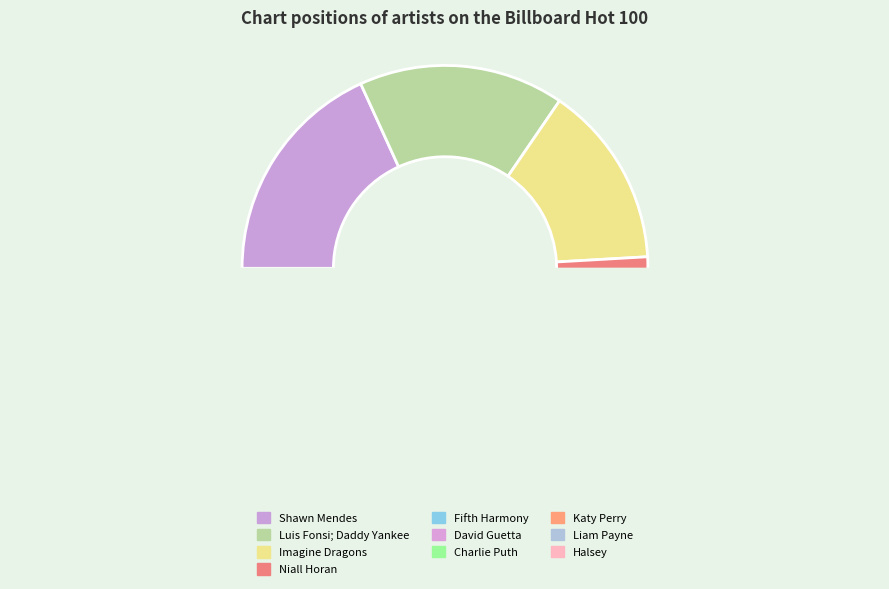

How many segments does this pie chart have?

10